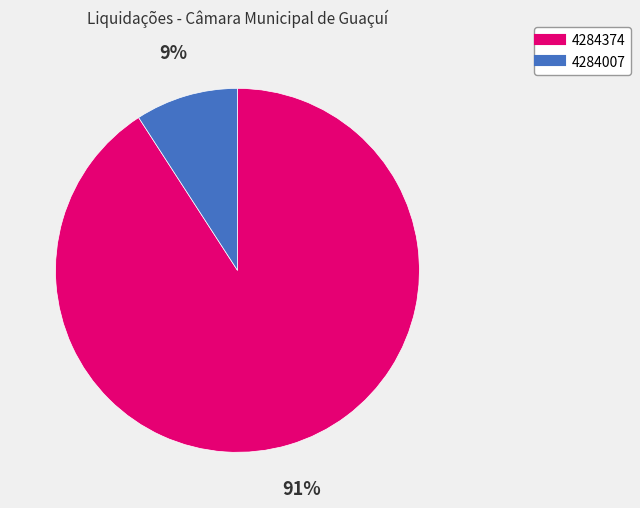

Rank the categories by value from highest to lowest.

4284374, 4284007